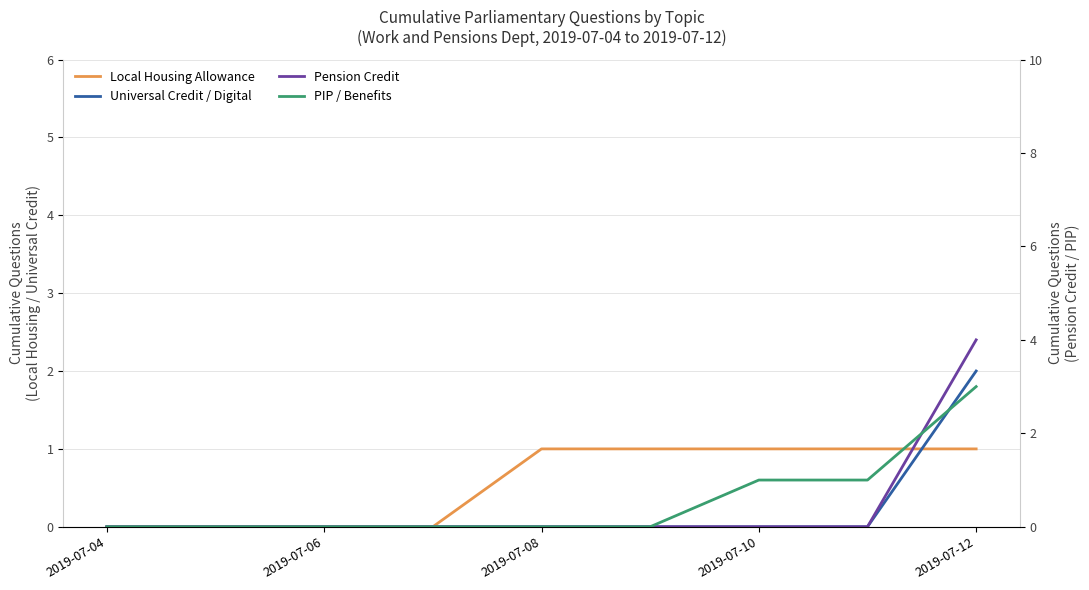

True or false: PIP / Benefits and Local Housing Allowance intersect in this chart.

False